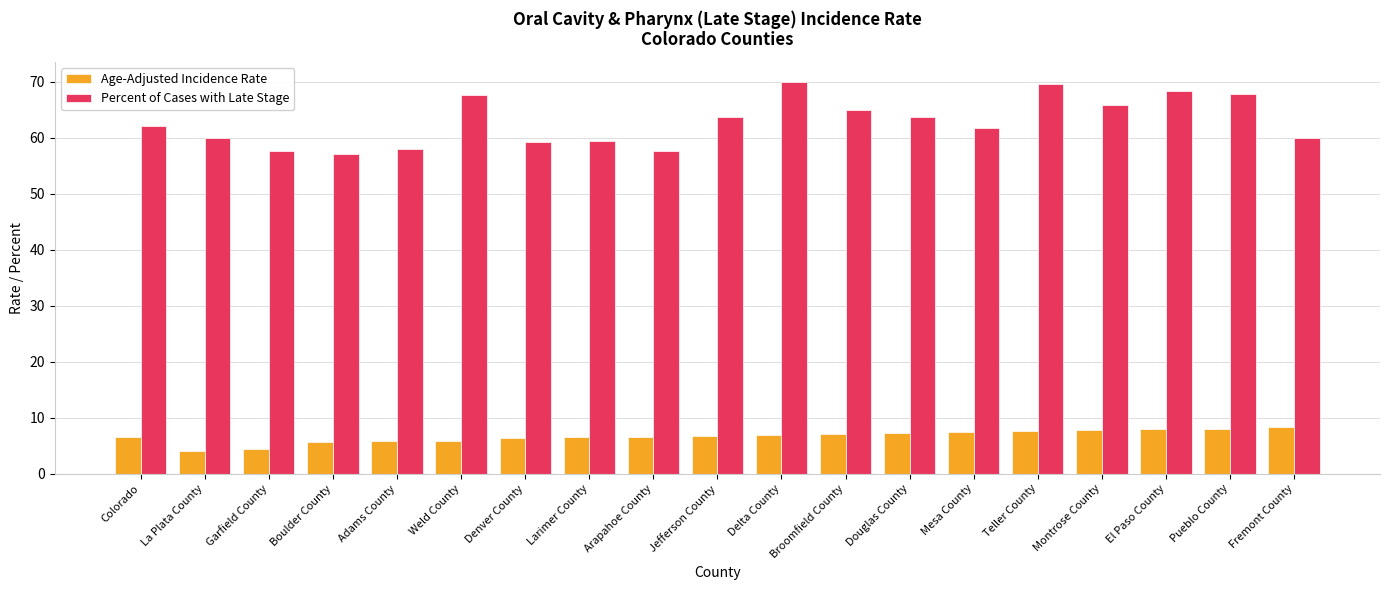

At Adams County, list the series in order from largest to smallest.

Percent of Cases with Late Stage, Age-Adjusted Incidence Rate